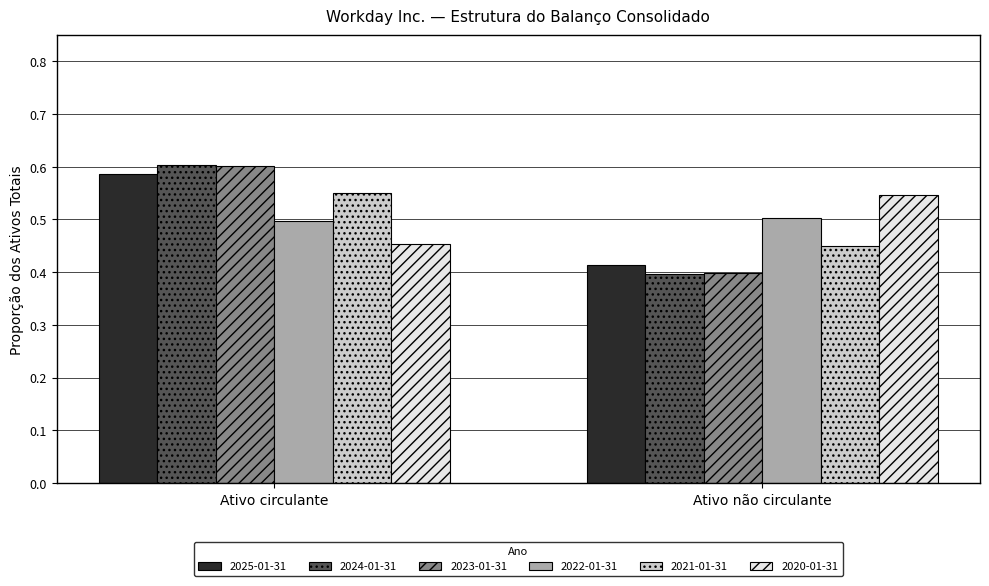

What is the sum of all 2021-01-31 values?

1.0